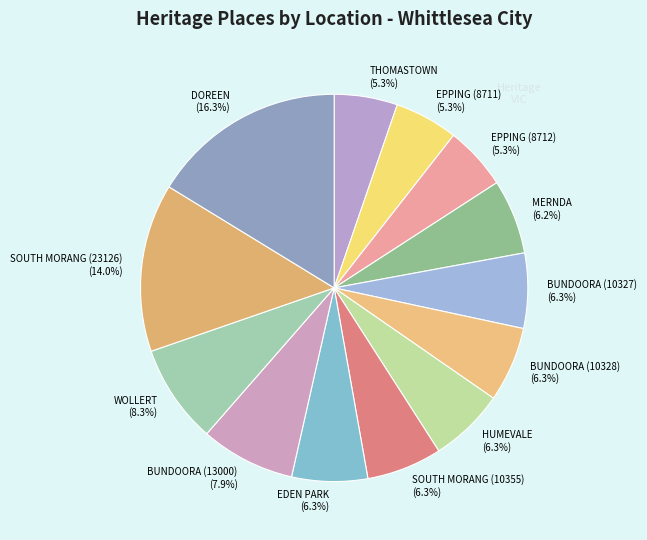

Which has a higher value, DOREEN (16.3%) or EDEN PARK (6.3%)?

DOREEN (16.3%)